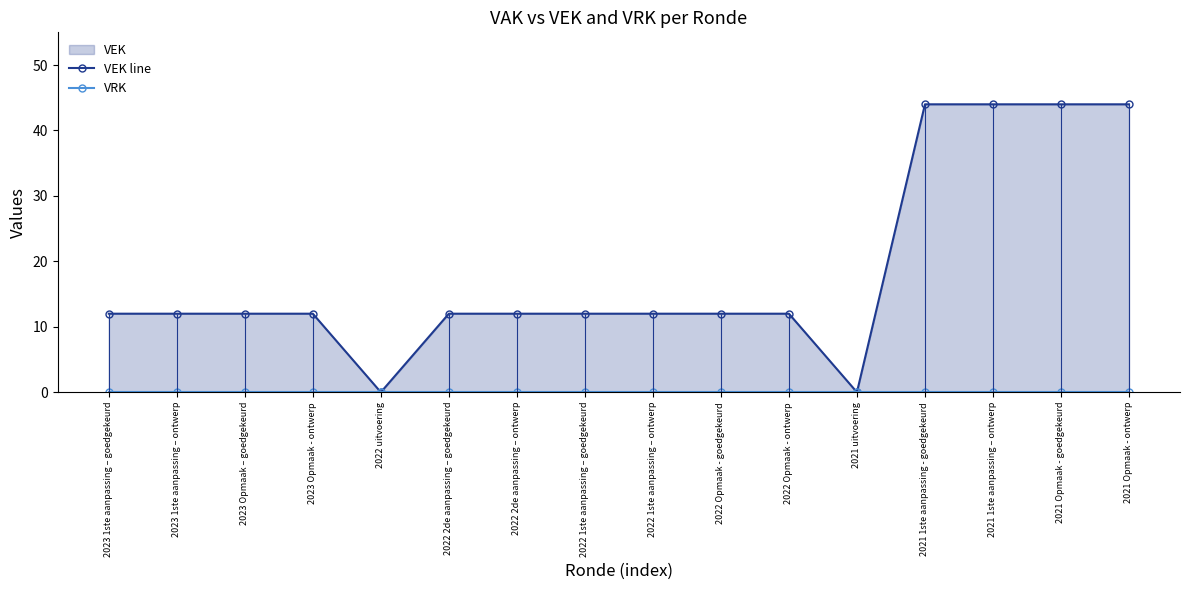

Which category has the highest value in the VRK series?

2023 1ste aanpassing – goedgekeurd